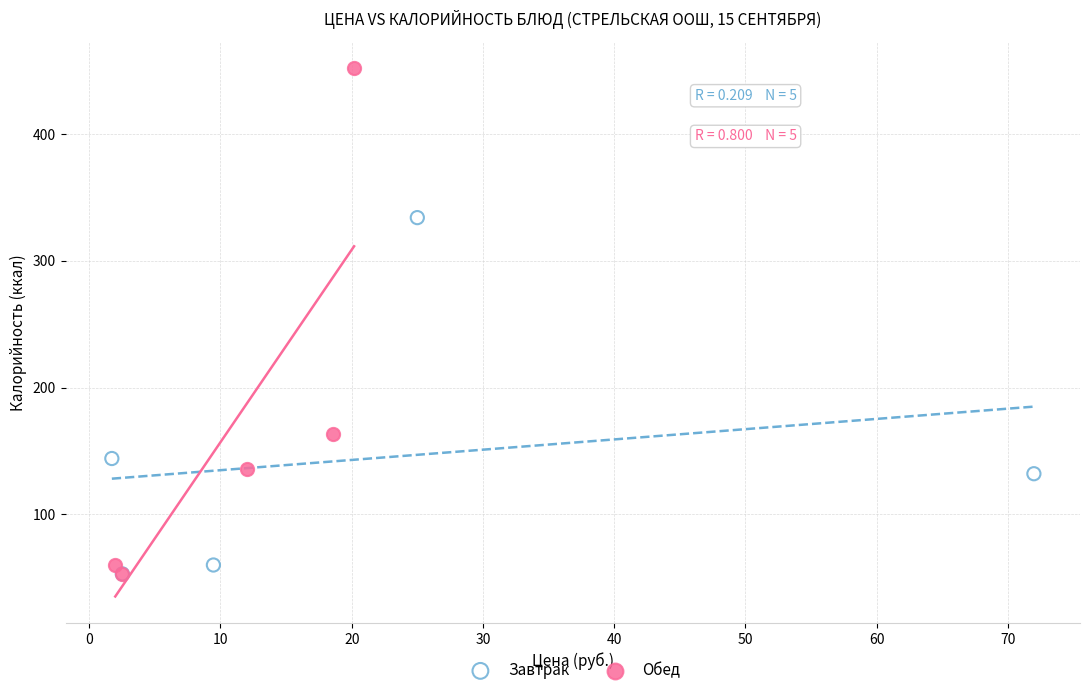

Which series contains the highest Y value?

Обед